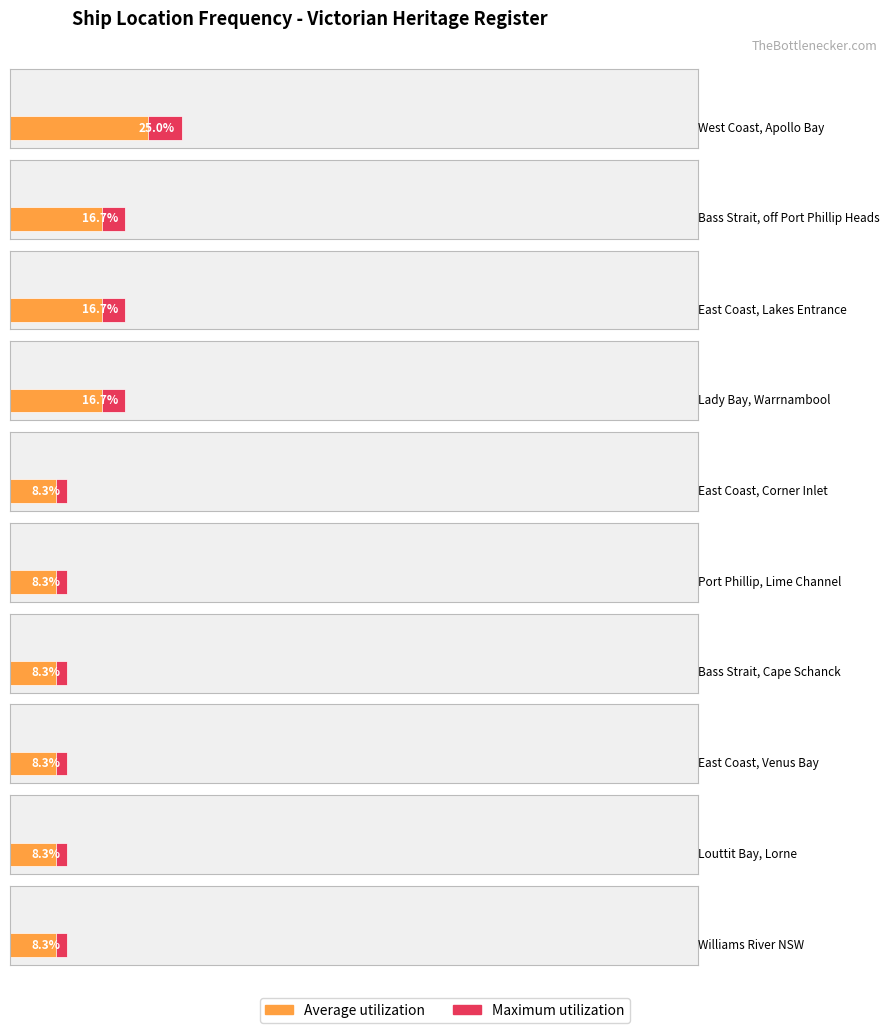

What are all the series names shown in the legend?

Average utilization, Maximum utilization